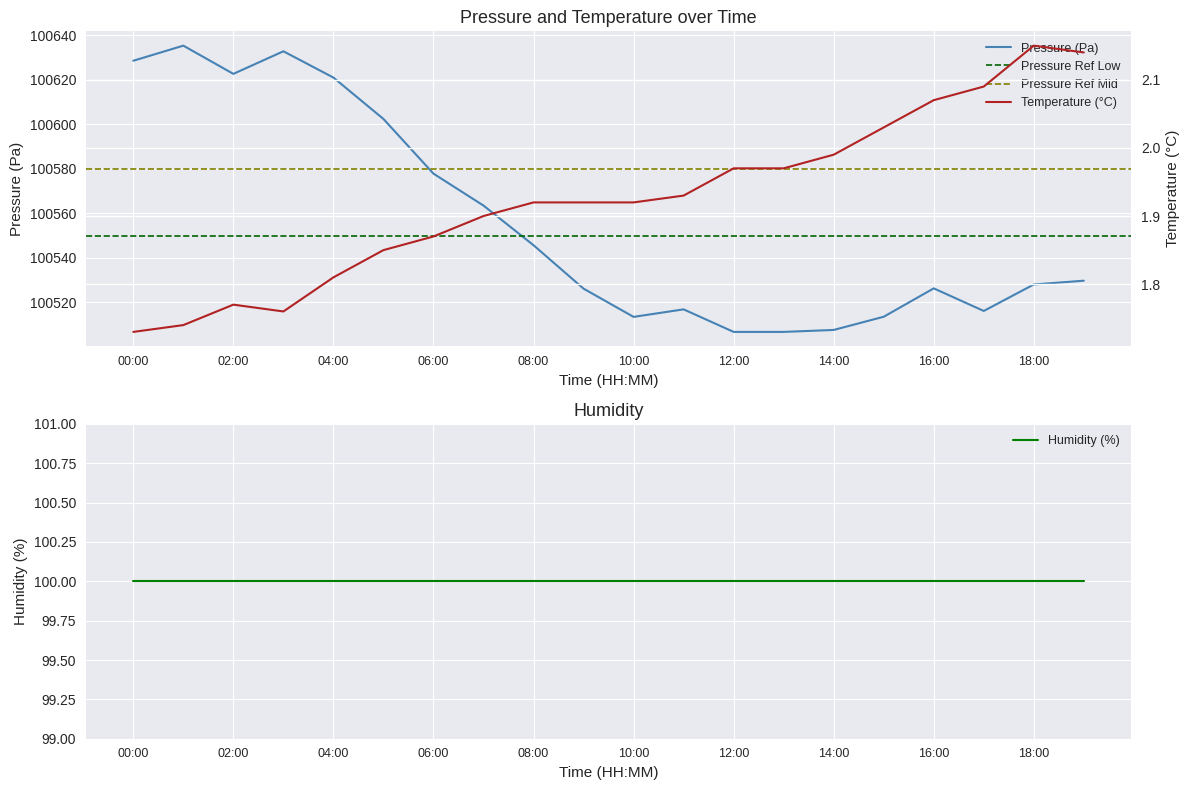

The value of Pressure (Pa) at 00:00 is 100628.6. True or false?

True